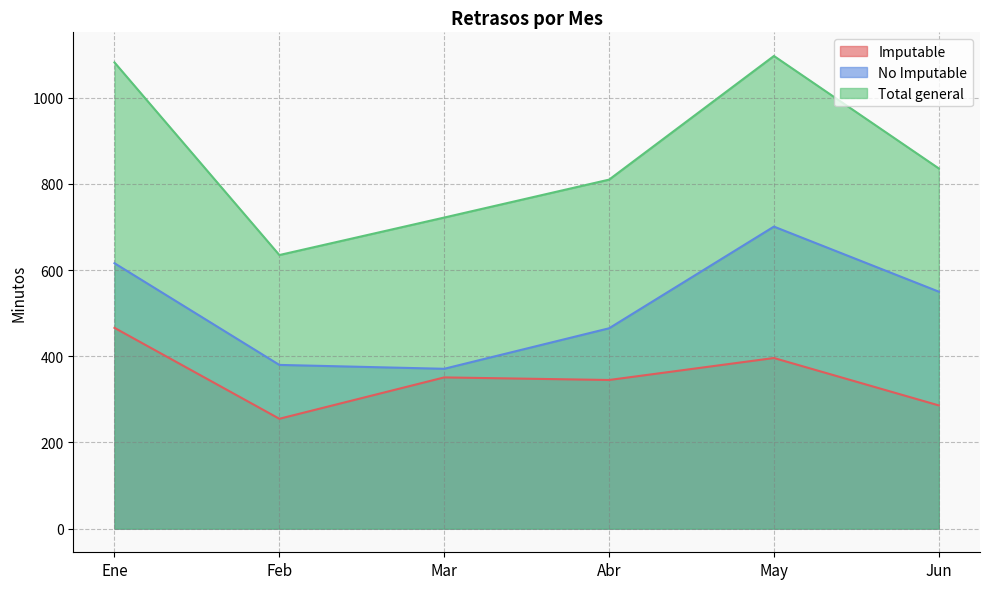

Rank the series at Mar from lowest to highest value.

Imputable, No Imputable, Total general